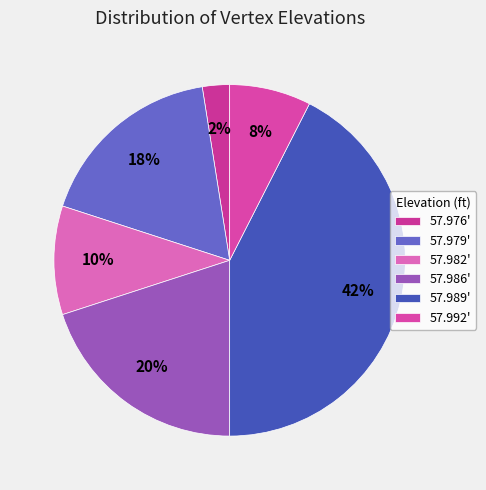

Does 57.979' represent more than half of the total?

No